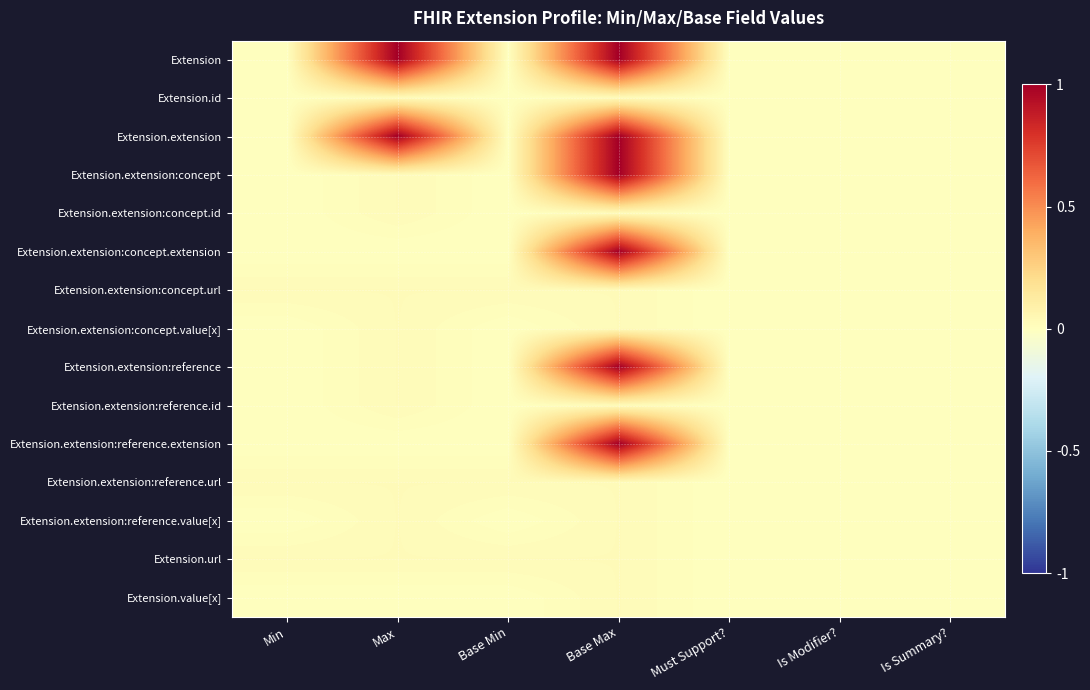

Reading right to left, list all the values displayed in this chart.

Extension: Is Summary?=0.0	Is Modifier?=0.0	Must Support?=0.0	Base Max=1.0	Base Min=0.0	Max=1.0	Min=0.0
Extension.id: Is Summary?=0.0	Is Modifier?=0.0	Must Support?=0.0	Base Max=0.0	Base Min=0.0	Max=0.0	Min=0.0
Extension.extension: Is Summary?=0.0	Is Modifier?=0.0	Must Support?=0.0	Base Max=1.0	Base Min=0.0	Max=1.0	Min=0.0
Extension.extension:concept: Is Summary?=0.0	Is Modifier?=0.0	Must Support?=0.0	Base Max=1.0	Base Min=0.0	Max=0.0	Min=0.0
Extension.extension:concept.id: Is Summary?=0.0	Is Modifier?=0.0	Must Support?=0.0	Base Max=0.0	Base Min=0.0	Max=0.0	Min=0.0
Extension.extension:concept.extension: Is Summary?=0.0	Is Modifier?=0.0	Must Support?=0.0	Base Max=1.0	Base Min=0.0	Max=0.0	Min=0.0
Extension.extension:concept.url: Is Summary?=0.0	Is Modifier?=0.0	Must Support?=0.0	Base Max=0.0	Base Min=0.0	Max=0.0	Min=0.0
Extension.extension:concept.value[x]: Is Summary?=0.0	Is Modifier?=0.0	Must Support?=0.0	Base Max=0.0	Base Min=0.0	Max=0.0	Min=0.0
Extension.extension:reference: Is Summary?=0.0	Is Modifier?=0.0	Must Support?=0.0	Base Max=1.0	Base Min=0.0	Max=0.0	Min=0.0
Extension.extension:reference.id: Is Summary?=0.0	Is Modifier?=0.0	Must Support?=0.0	Base Max=0.0	Base Min=0.0	Max=0.0	Min=0.0
Extension.extension:reference.extension: Is Summary?=0.0	Is Modifier?=0.0	Must Support?=0.0	Base Max=1.0	Base Min=0.0	Max=0.0	Min=0.0
Extension.extension:reference.url: Is Summary?=0.0	Is Modifier?=0.0	Must Support?=0.0	Base Max=0.0	Base Min=0.0	Max=0.0	Min=0.0
Extension.extension:reference.value[x]: Is Summary?=0.0	Is Modifier?=0.0	Must Support?=0.0	Base Max=0.0	Base Min=0.0	Max=0.0	Min=0.0
Extension.url: Is Summary?=0.0	Is Modifier?=0.0	Must Support?=0.0	Base Max=0.0	Base Min=0.0	Max=0.0	Min=0.0
Extension.value[x]: Is Summary?=0.0	Is Modifier?=0.0	Must Support?=0.0	Base Max=0.0	Base Min=0.0	Max=0.0	Min=0.0